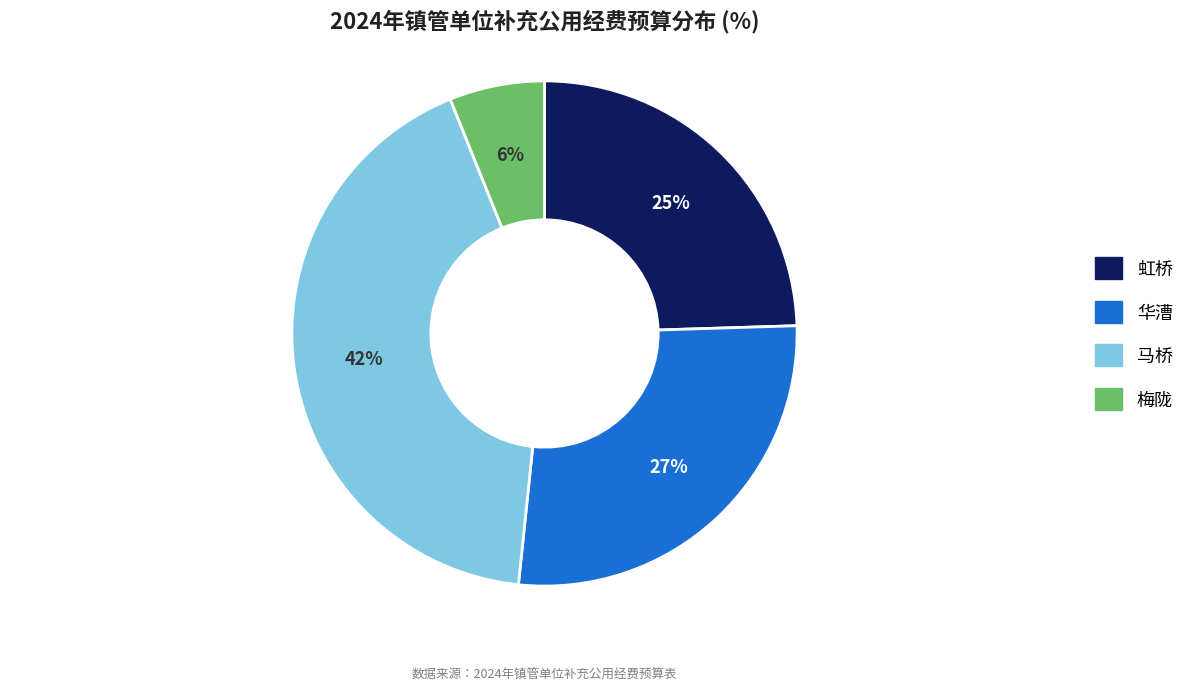

Which has a higher value, 马桥 or 虹桥?

马桥